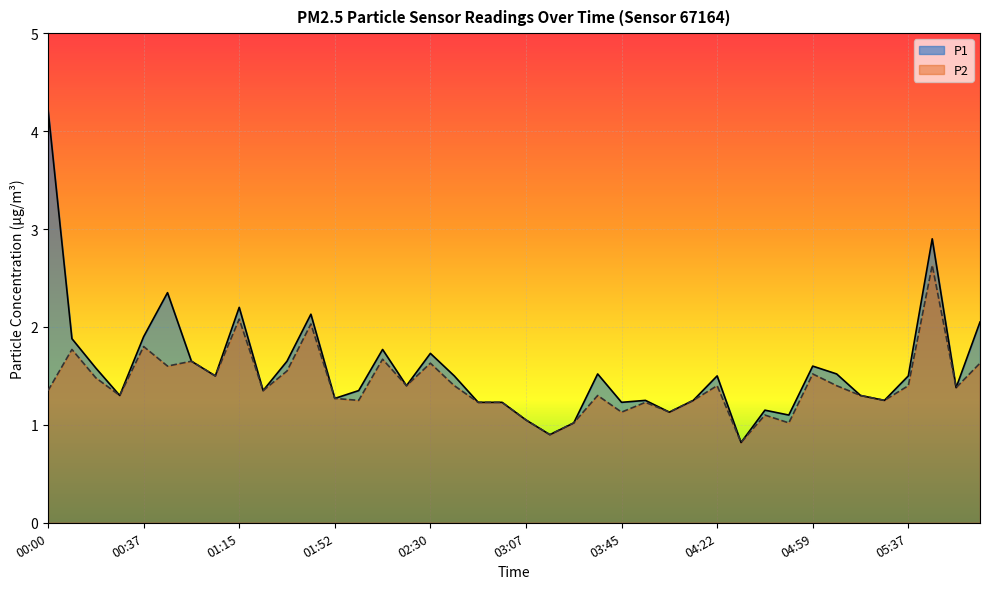

List the series in order of their peak value, lowest first.

P2, P1